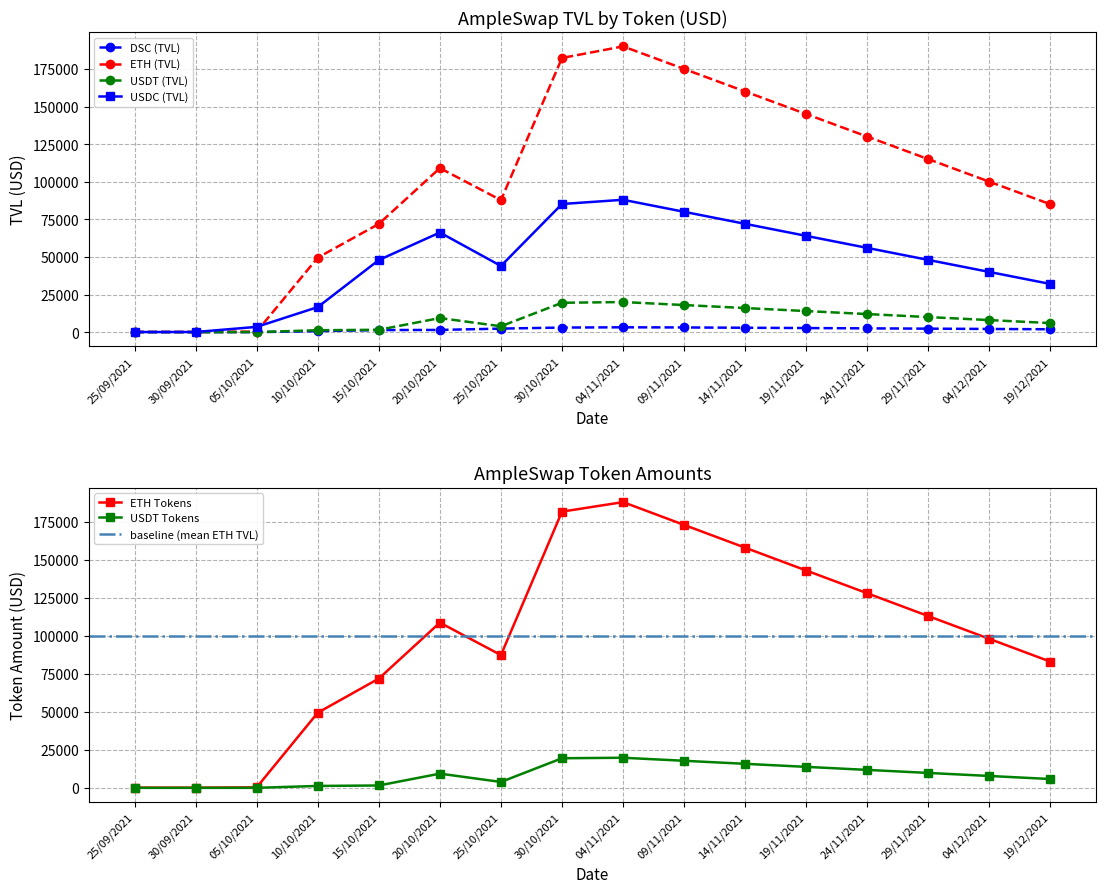

Between which two adjacent categories do USDT (TVL) and USDT Tokens first intersect?

15/10/2021 and 20/10/2021